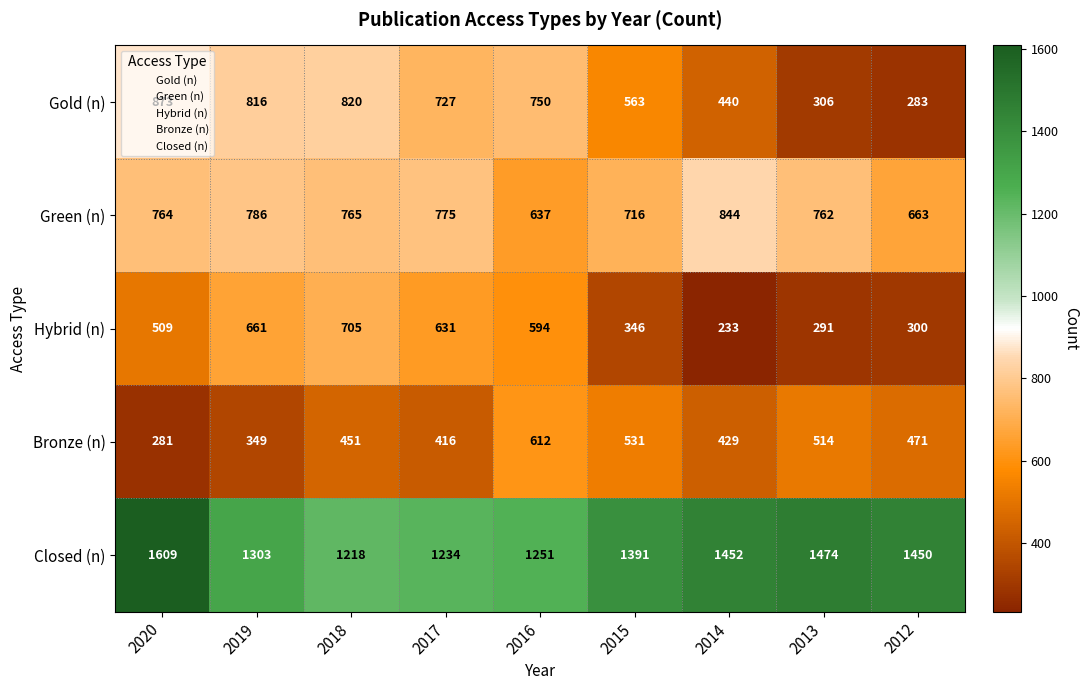

List the series in order of their peak value, highest first.

Closed (n), Gold (n), Green (n), Hybrid (n), Bronze (n)